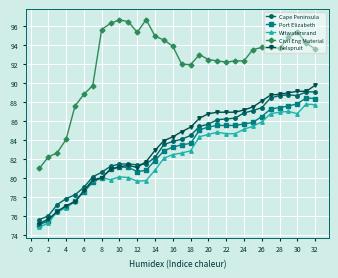

What is the minimum value for Civil Eng Material?

81.0